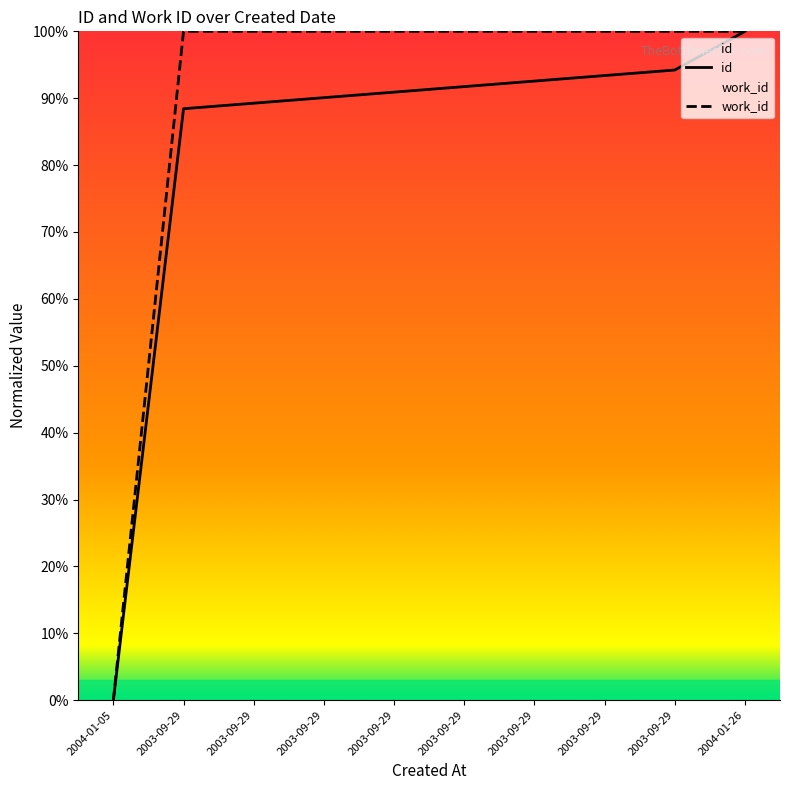

What is the total value across all series at 2003-09-29?

188.4